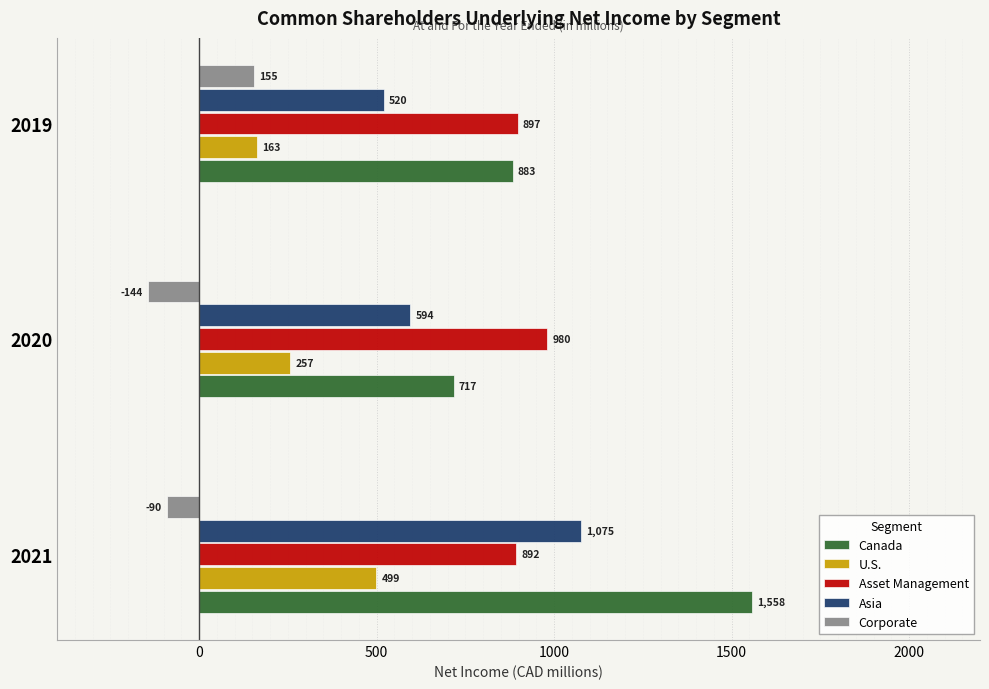

What is the sum of the Canada values at 2021 and 2020?

2275